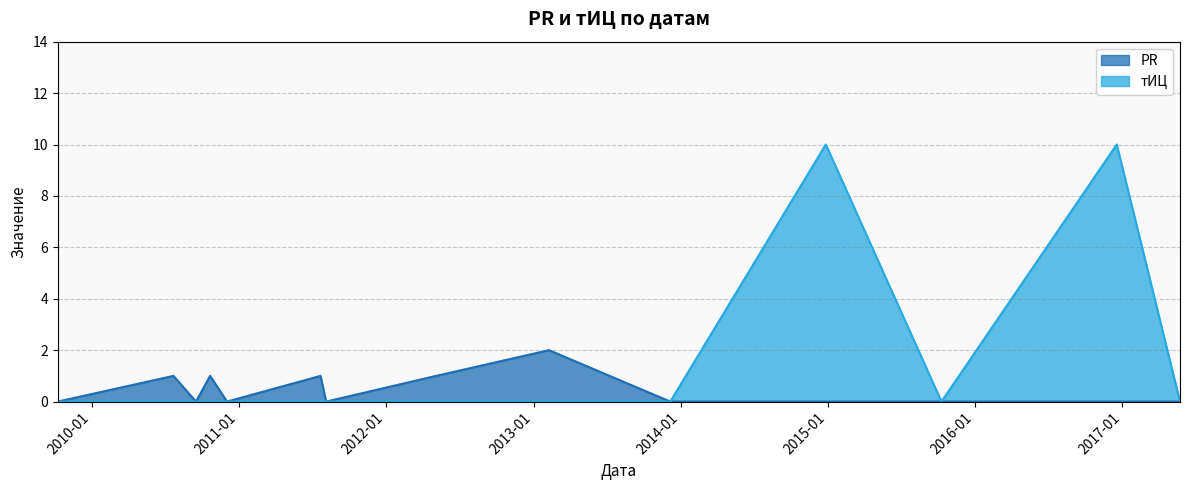

Reading left to right, what are all the values shown in this chart?

PR: 2009-10-08=0	2010-07-22=1	2010-09-16=0	2010-10-21=1	2010-12-02=0	2011-07-22=1	2011-08-05=0	2012-05-04=1	2013-02-08=2	2013-12-06=0	2014-12-27=0	2015-10-10=0	2016-12-18=0	2017-05-24=0
тИЦ: 2009-10-08=0	2010-07-22=0	2010-09-16=0	2010-10-21=0	2010-12-02=0	2011-07-22=0	2011-08-05=0	2012-05-04=0	2013-02-08=0	2013-12-06=0	2014-12-27=10	2015-10-10=0	2016-12-18=10	2017-05-24=0